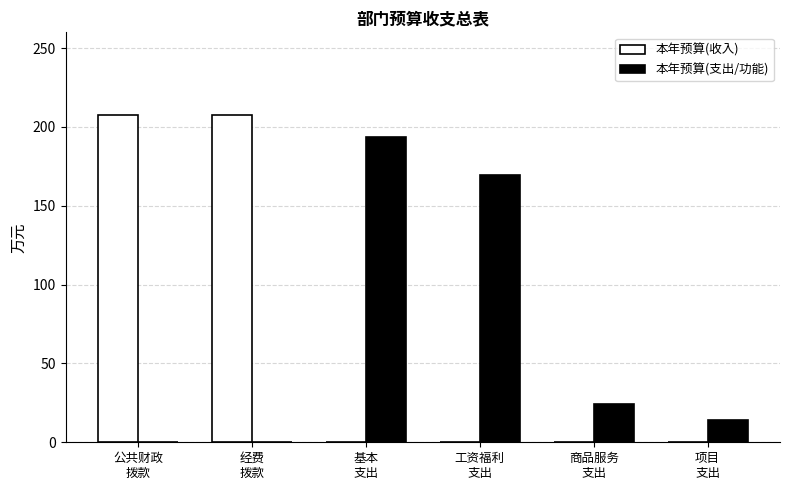

What is the sum of all 本年预算(收入) values?

415.5